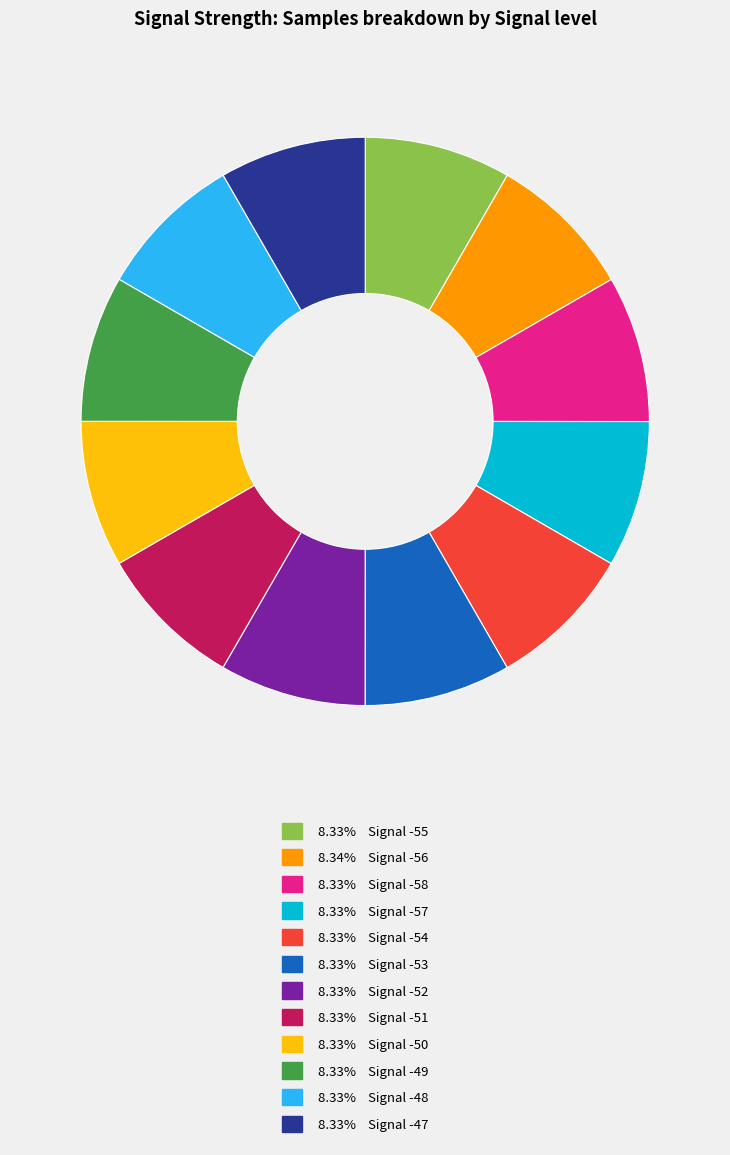

Is 8.33% Signal -49 the majority of the pie?

No